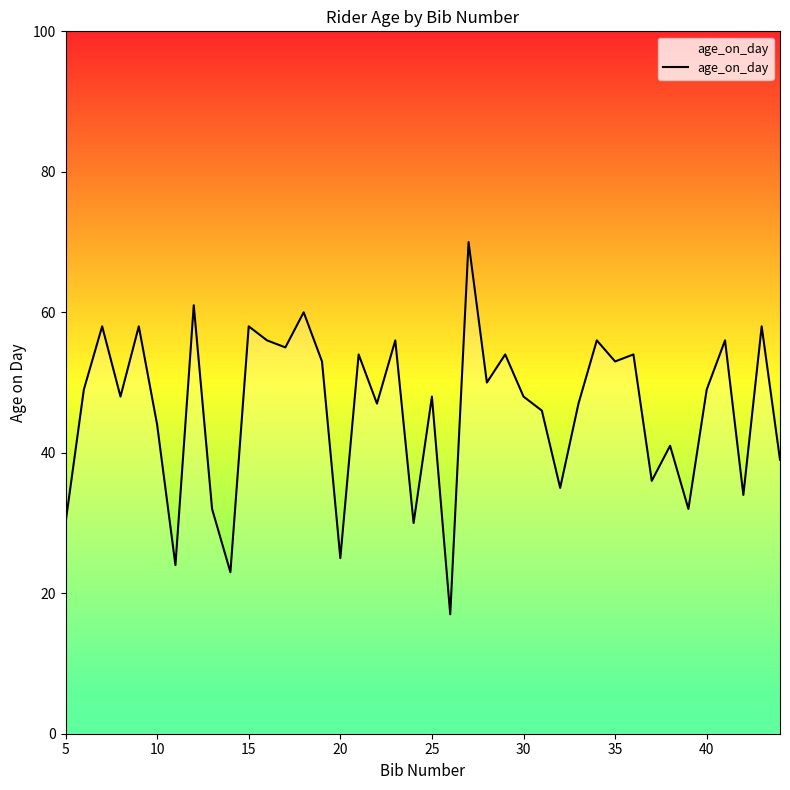

What is the difference between the maximum and minimum values?

53